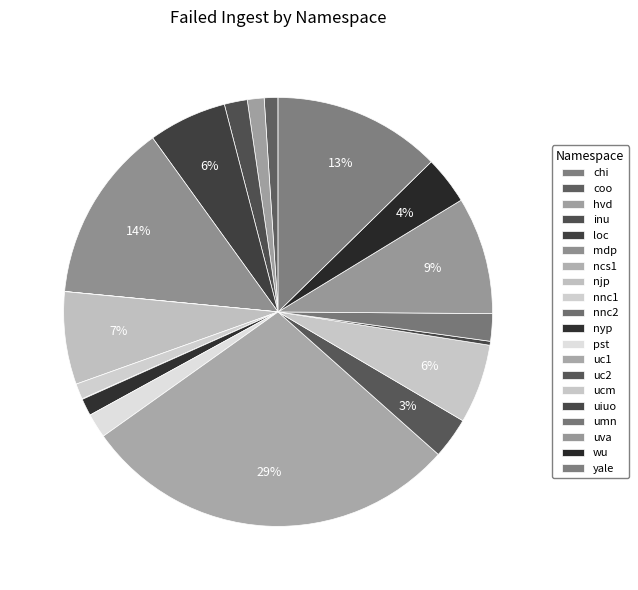

What is the ratio of the value at inu to the value at umn?

0.8